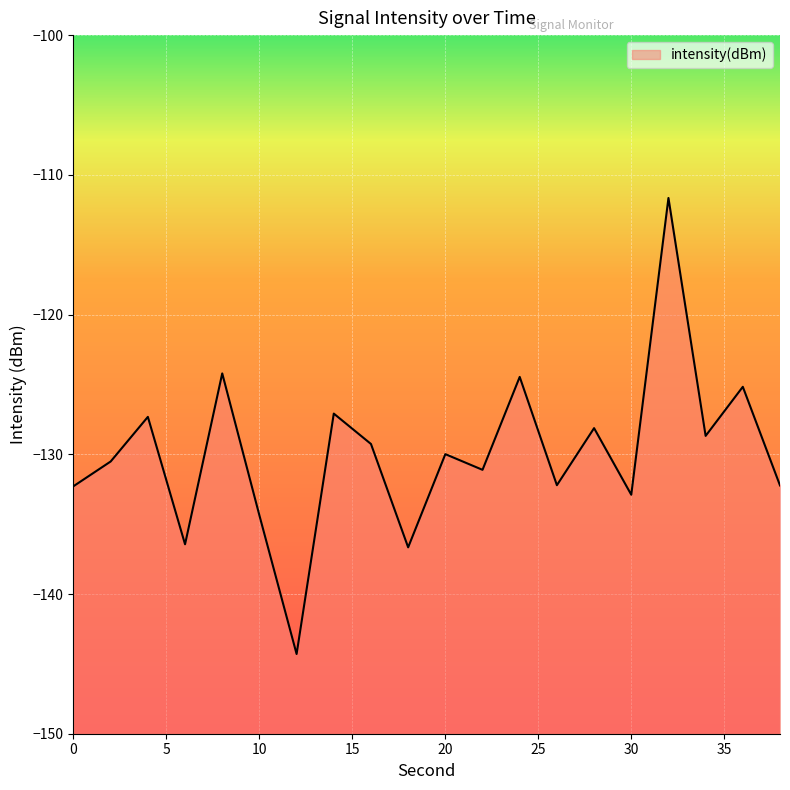

What is the change in value from 12 to 32?

+32.6